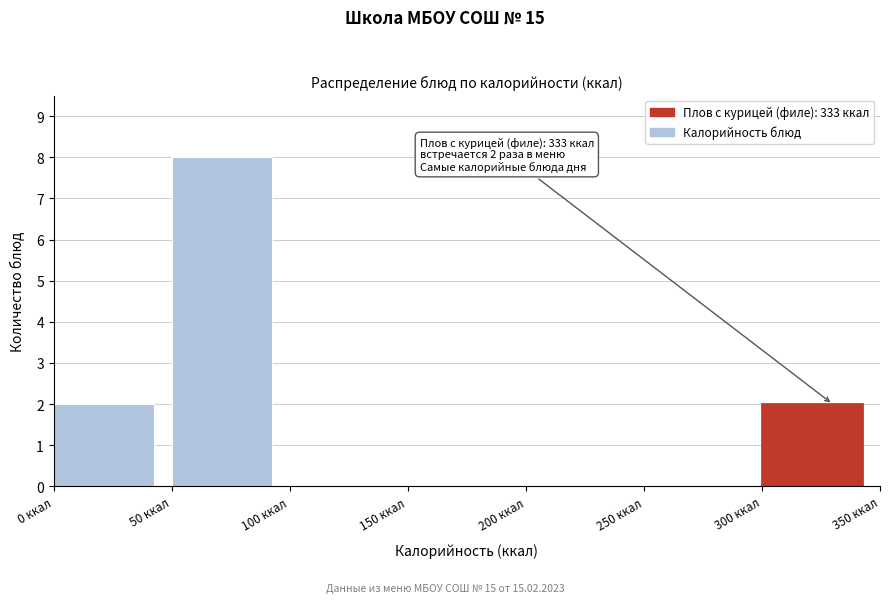

Which range on the x-axis has the tallest bar?

50 to 100